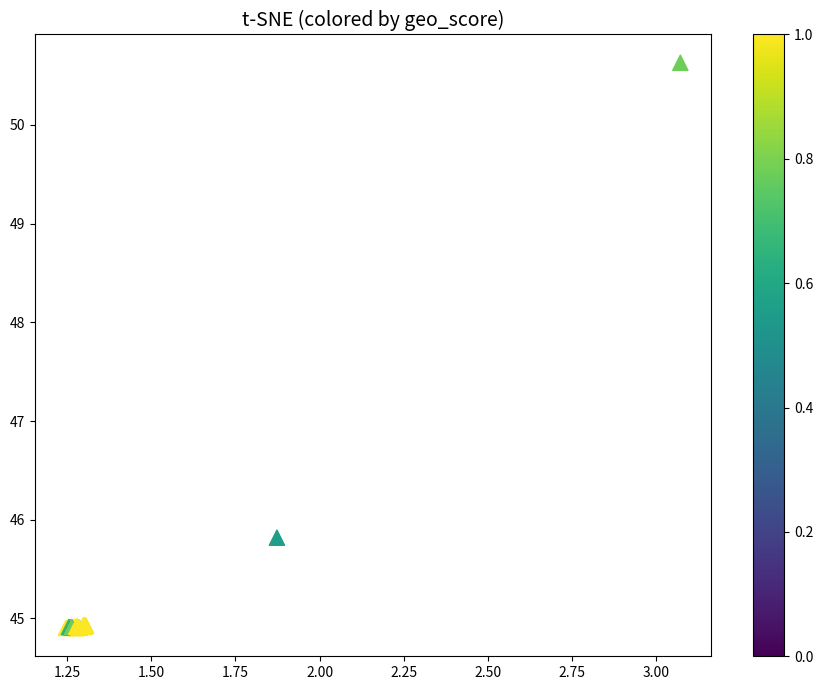

What Y value in the scatter plot is closest to 47?

45.8